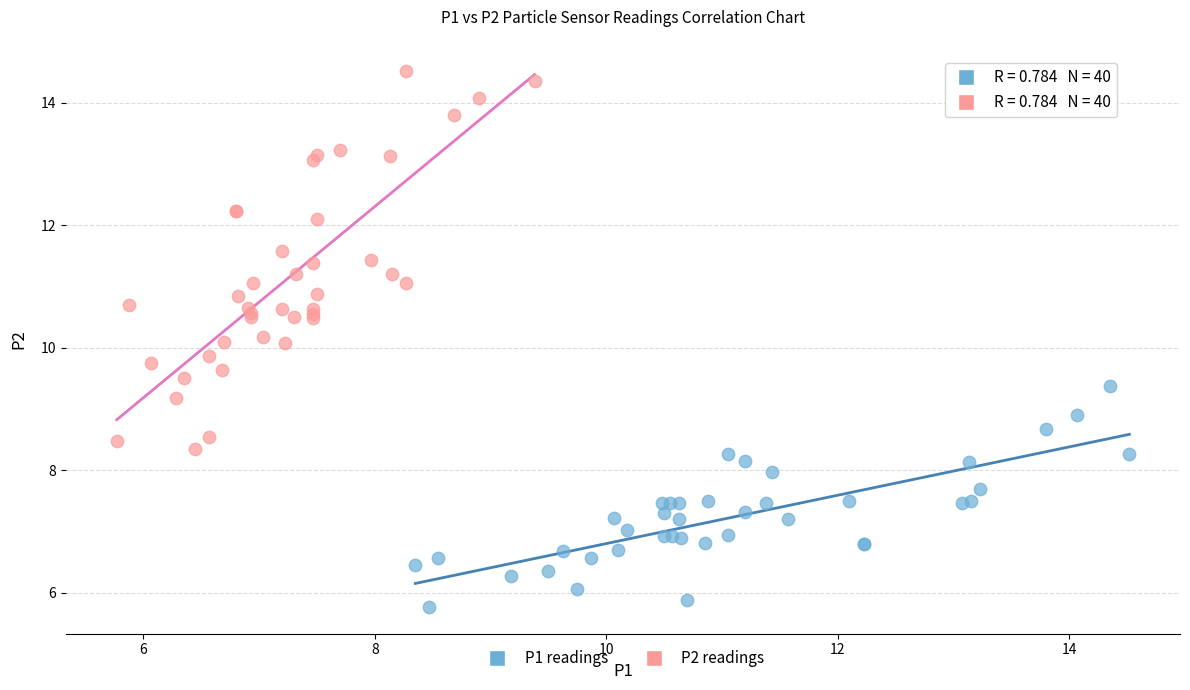

Which series reaches the minimum Y coordinate?

P1 readings